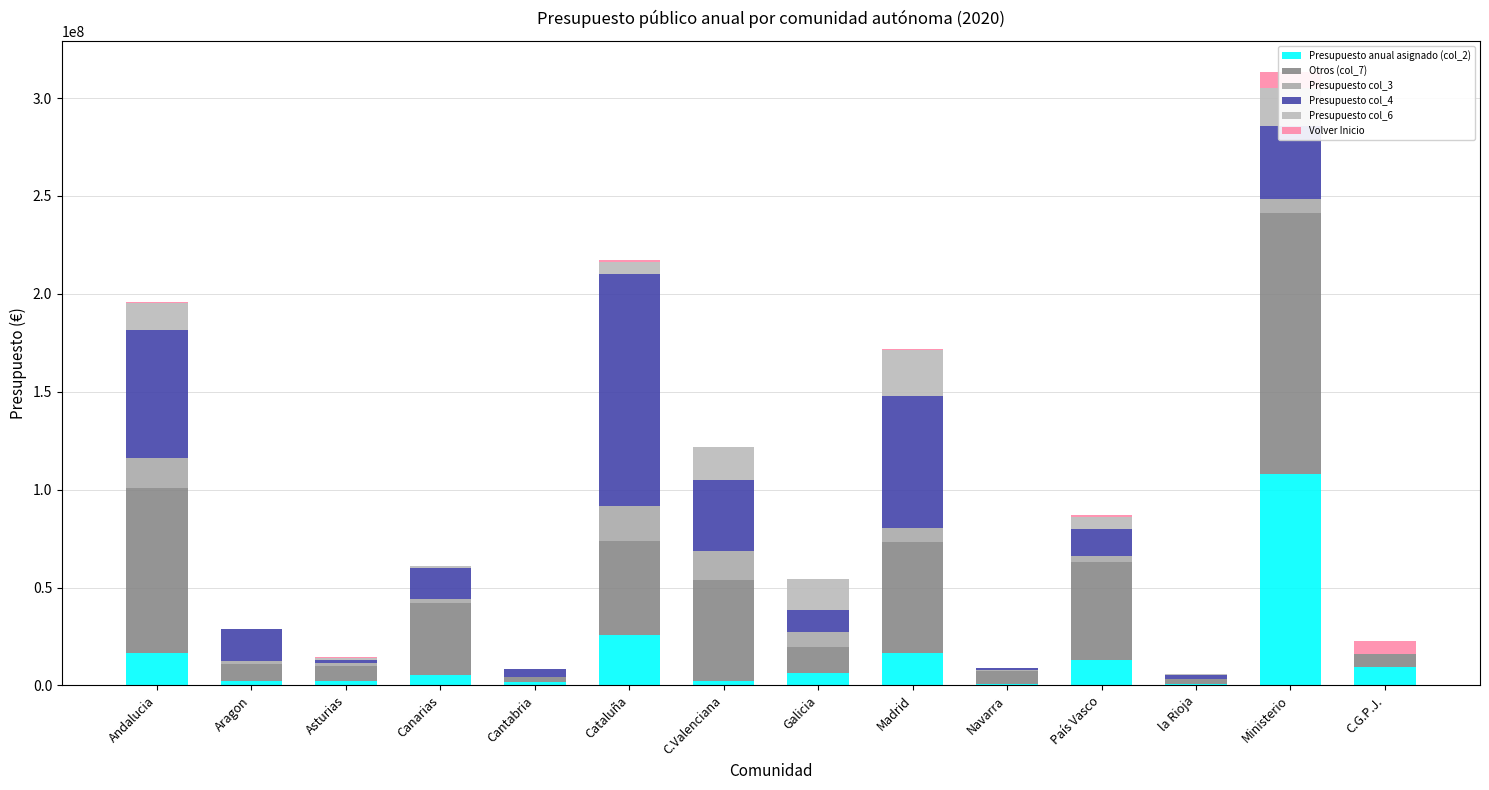

Which series has the widest spread of values?

Otros (col_7)